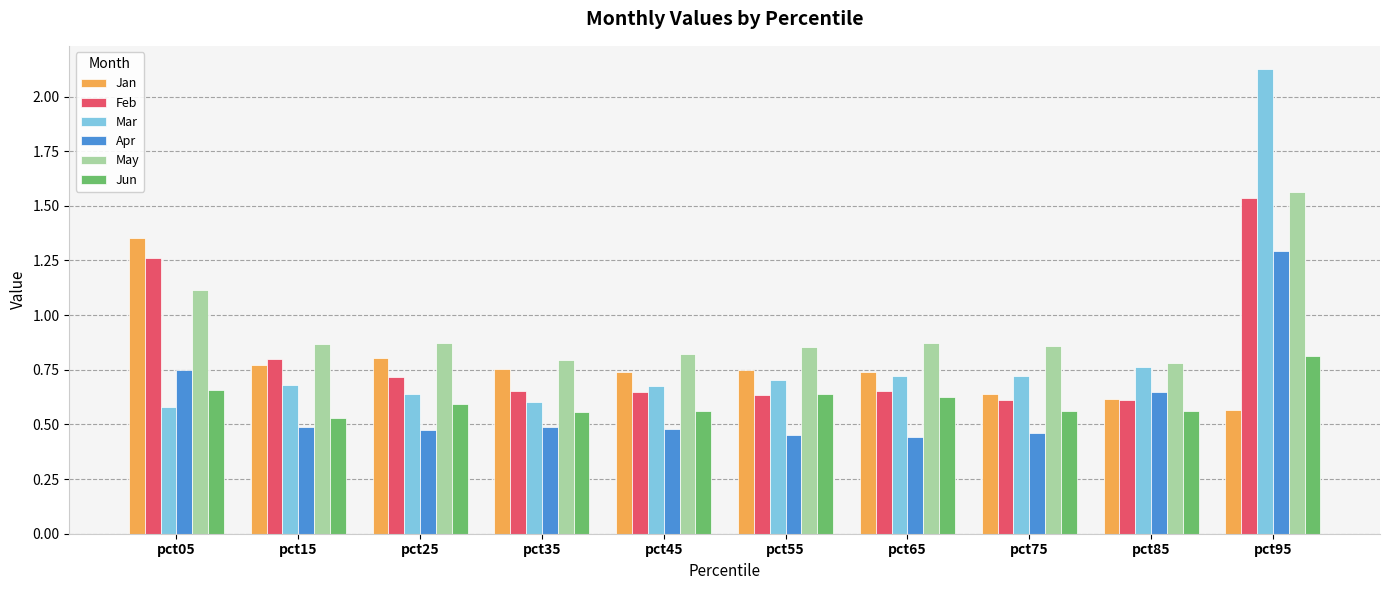

Is it true that Jun equals 0.6 at pct75?

True